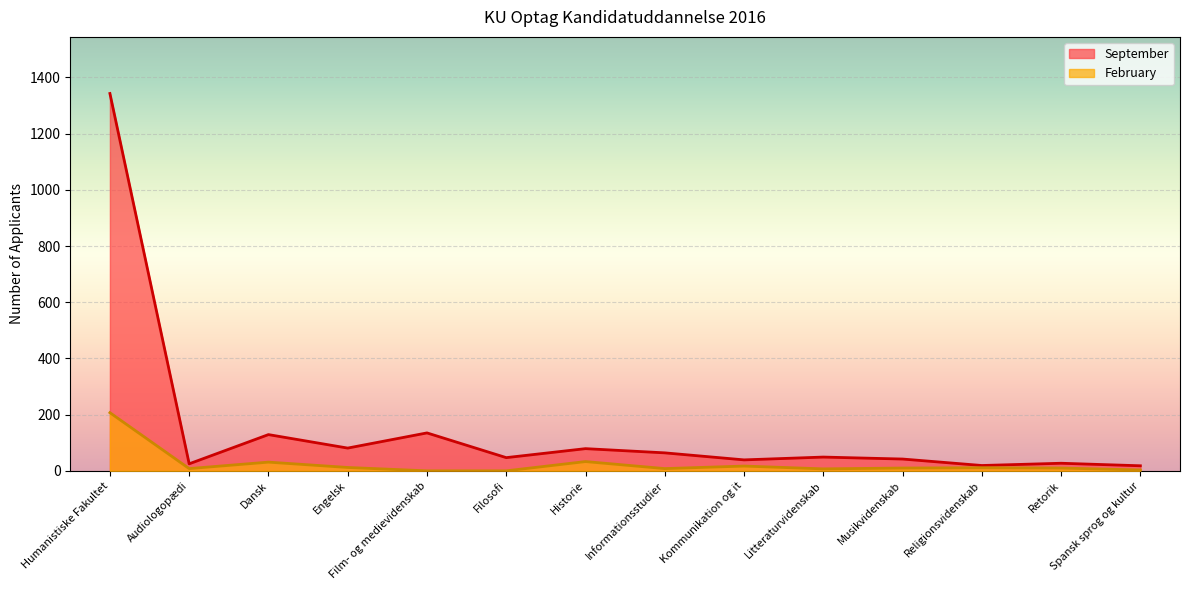

What is the label of the 12th point from the right?

Dansk